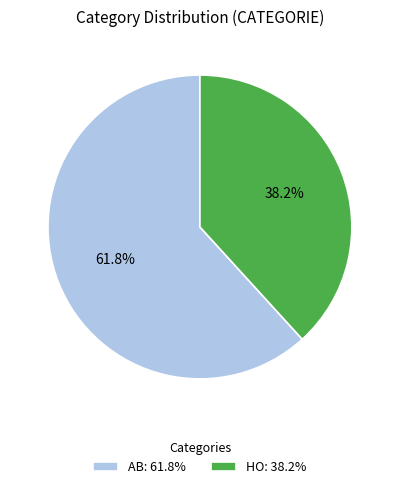

What portion of the pie excludes HO?

61.8%